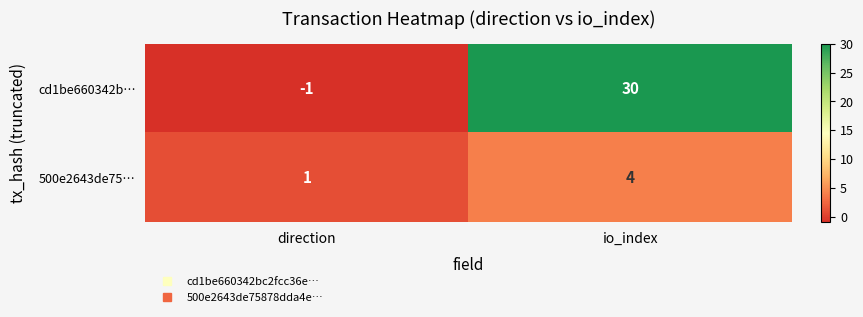

Reading right to left, what are all the values shown in this chart?

cd1be660342b…: io_index=30	direction=-1
500e2643de75…: io_index=4	direction=1